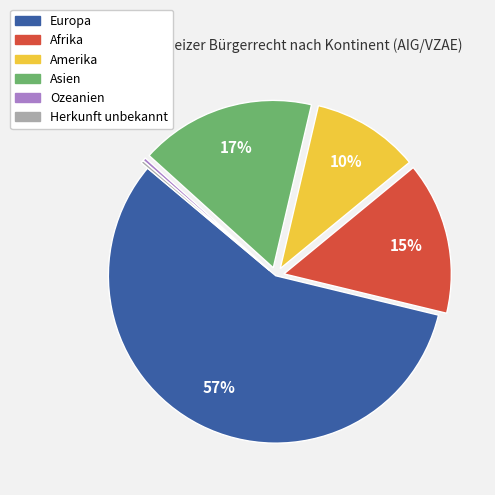

Which category has the biggest portion of the pie?

Europa